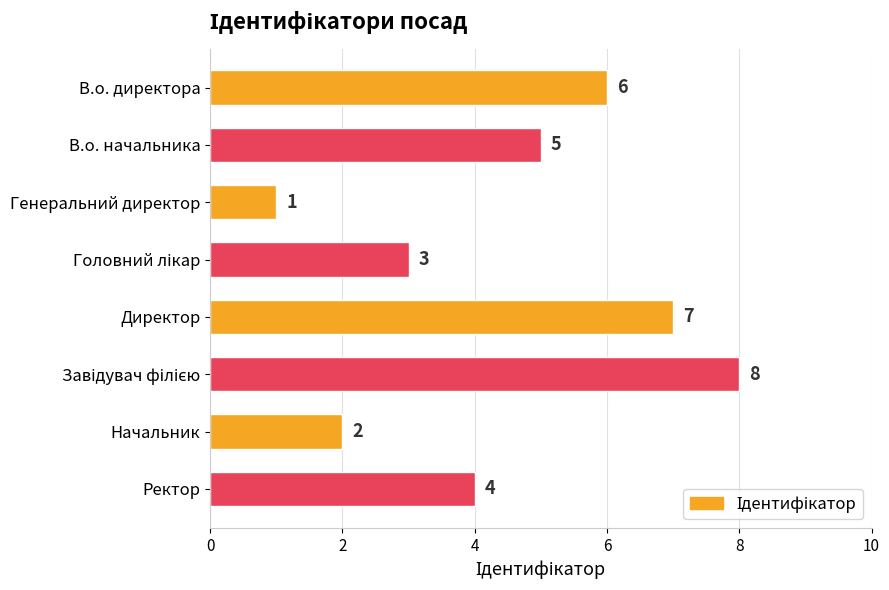

What is the greatest value displayed?

8